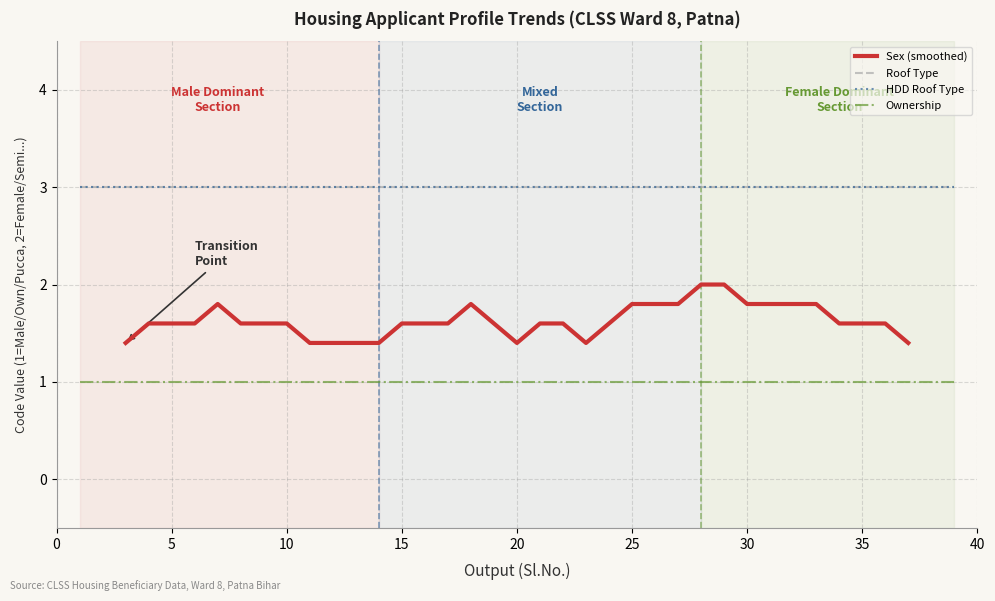

Is it true that HDD Roof Type equals 3 at 10?

True